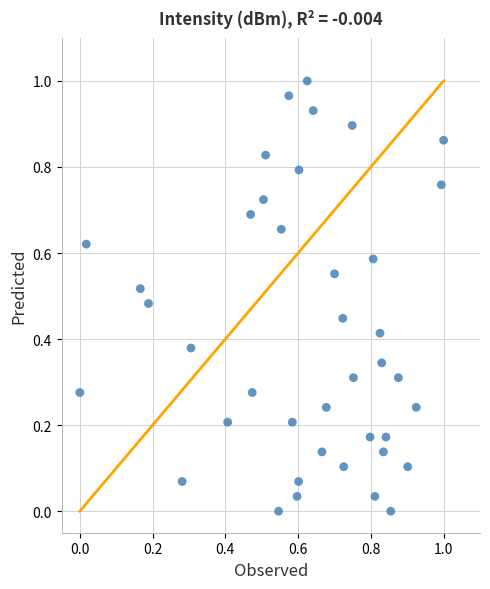

Count the number of points in this scatter plot.

40